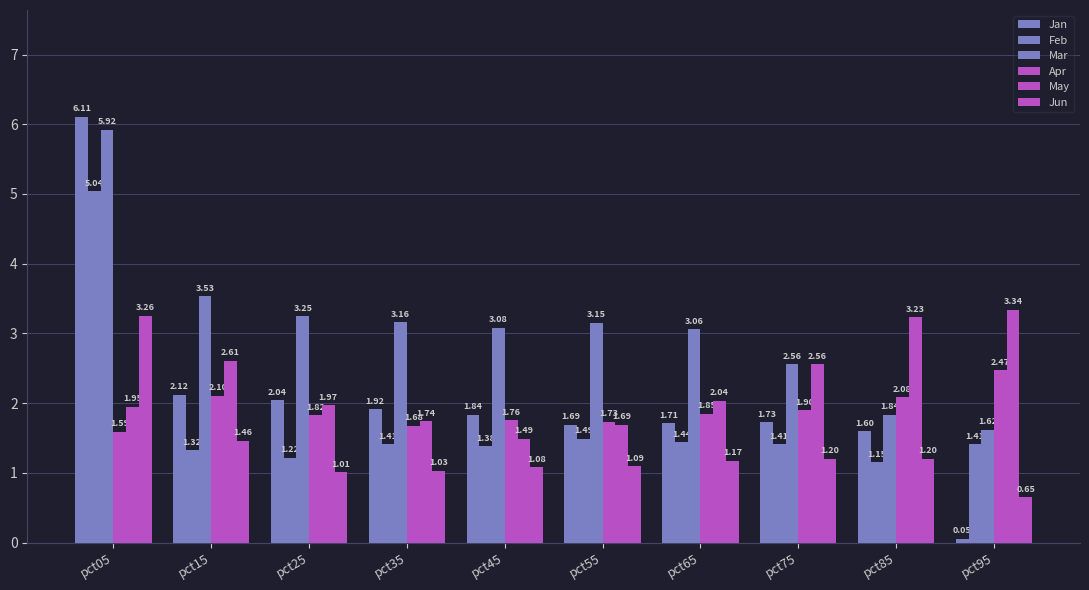

What is the total value across all series at pct35?

10.9